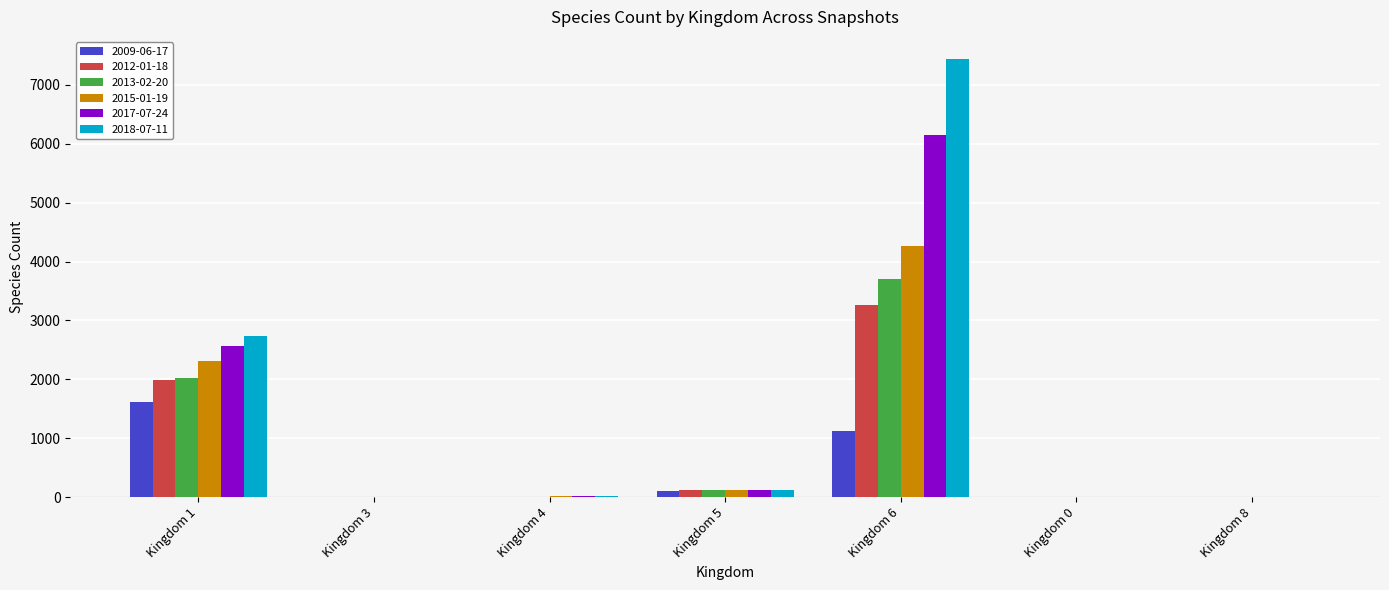

At which category is the sum across all series the highest?

Kingdom 6